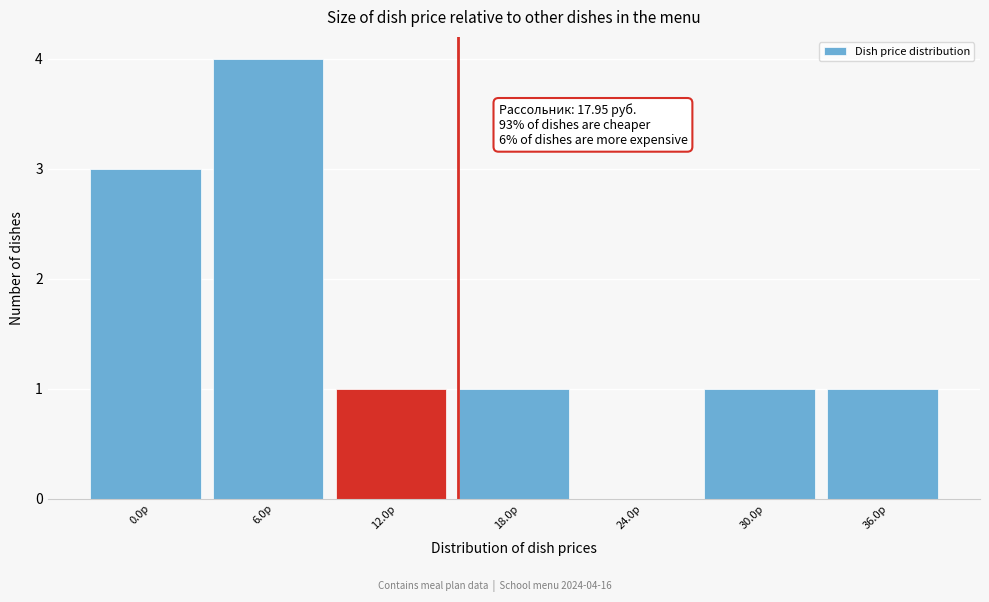

Reading left to right, what are all the values shown in this chart?

0.0р=3	6.0р=4	12.0р=1	18.0р=1	24.0р=0	30.0р=1	36.0р=1